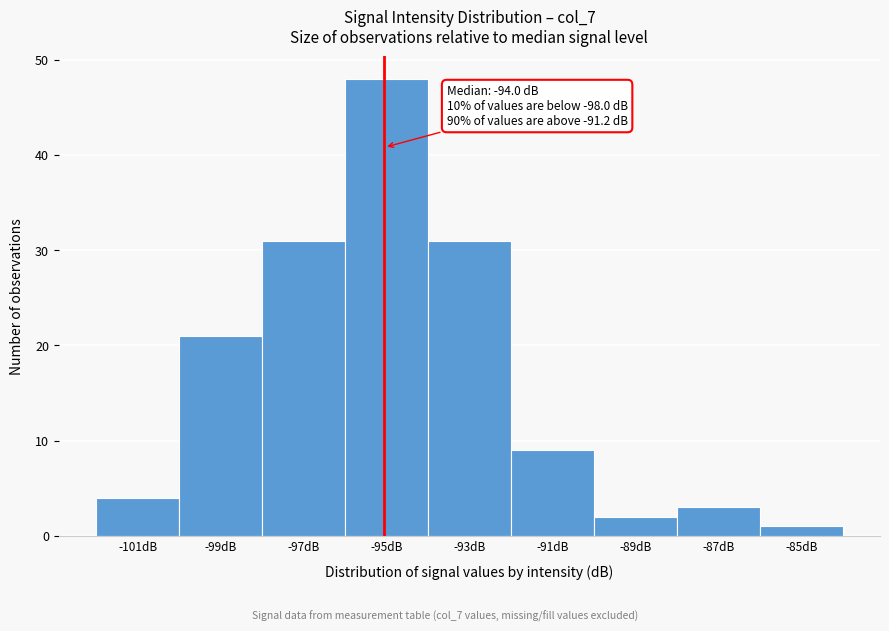

Reading left to right, transcribe all the data shown in this chart.

-101dB=4	-99dB=21	-97dB=31	-95dB=48	-93dB=31	-91dB=9	-89dB=2	-87dB=3	-85dB=1